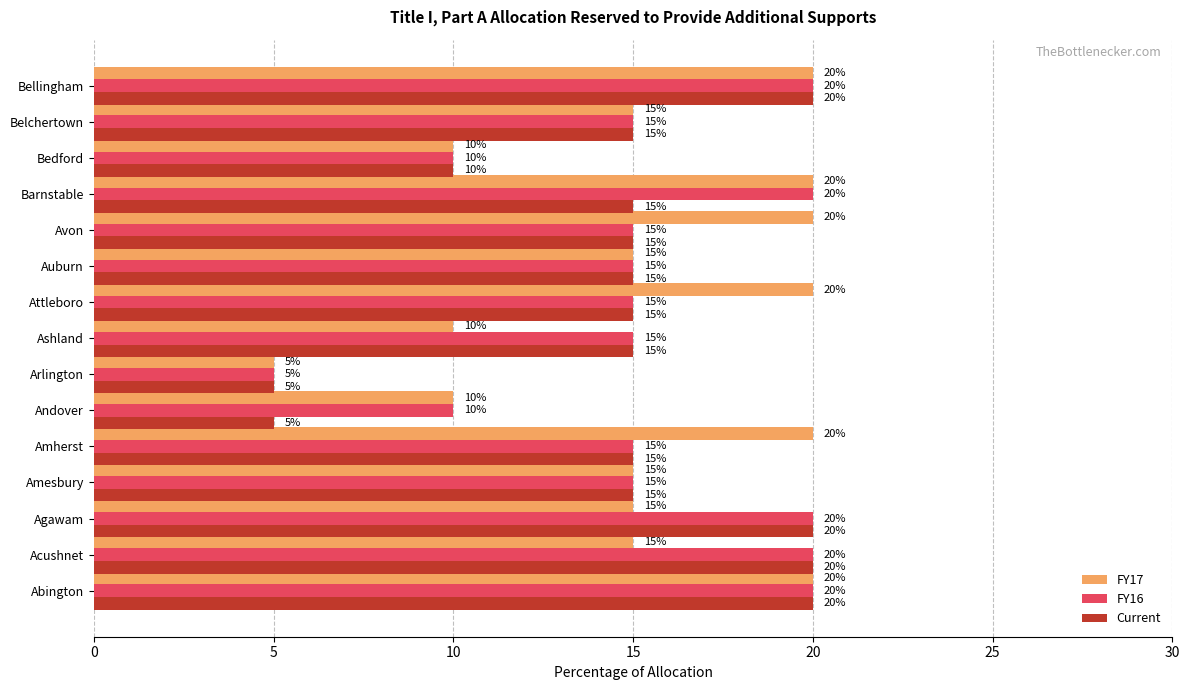

How many values in the Current series are below 15?

3